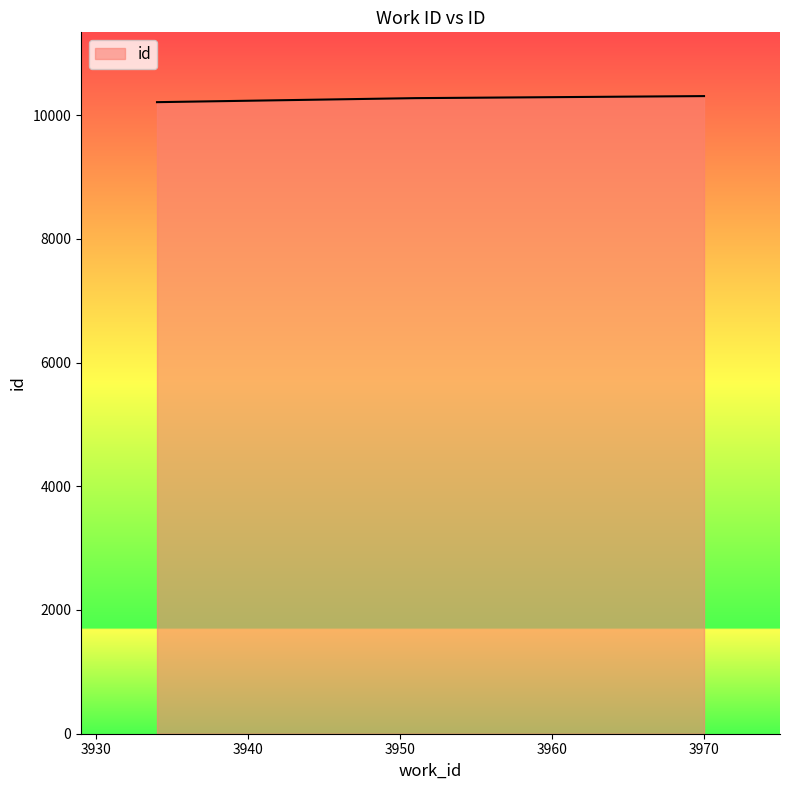

What is the sum of all values?

30790